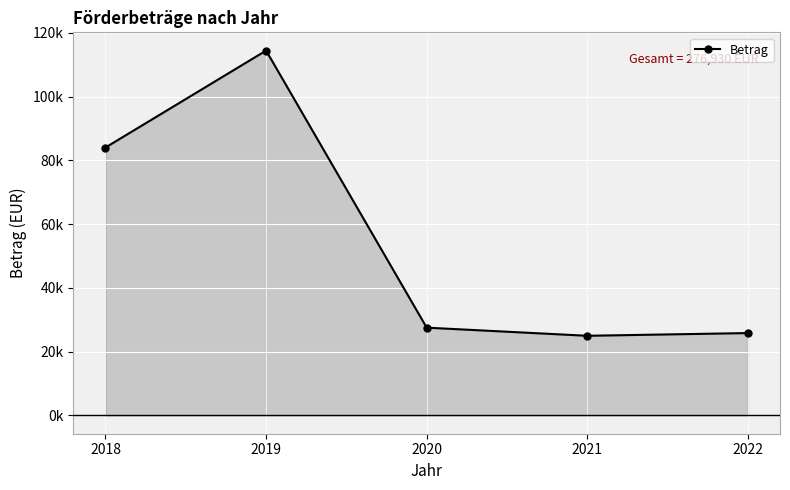

What is the greatest value displayed?

114470